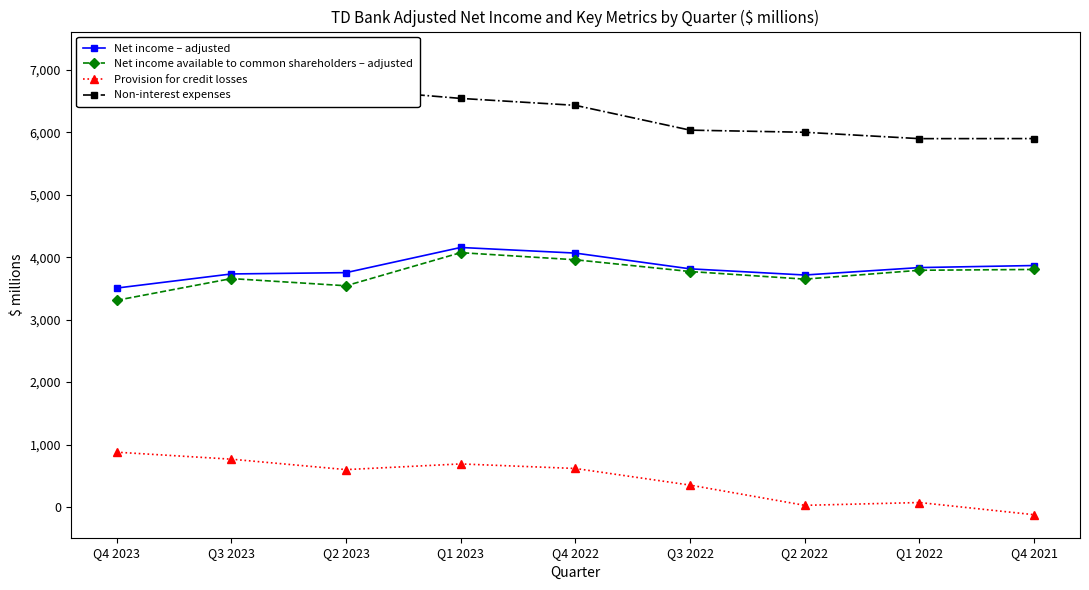

Is the value of Non-interest expenses at Q4 2022 greater than the value of Provision for credit losses at Q3 2022?

Yes